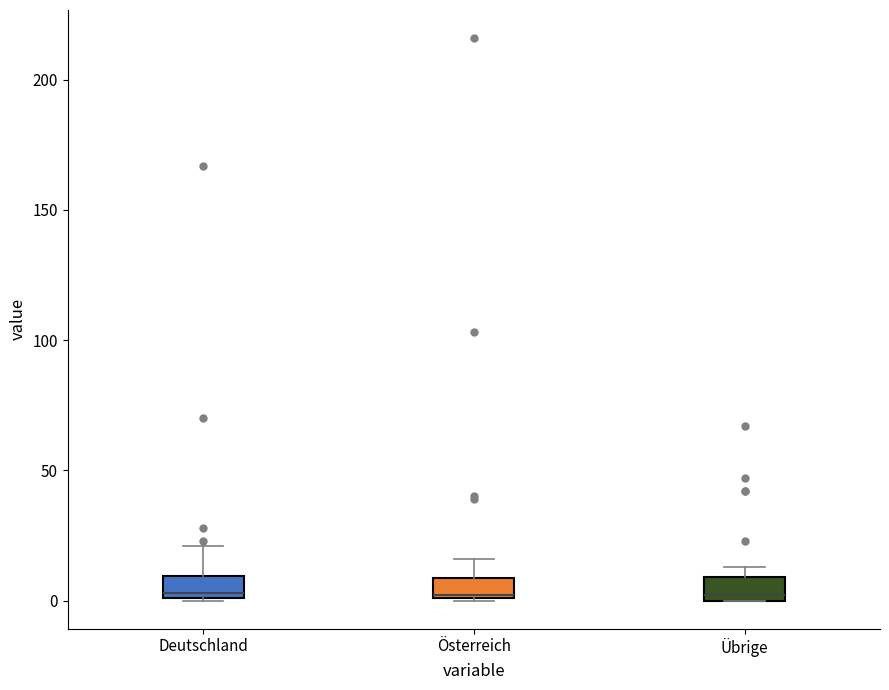

Where is the lower edge of the box for Übrige on the y-axis? The values are not printed on the chart, so give them approximately, as read against the axis.

0